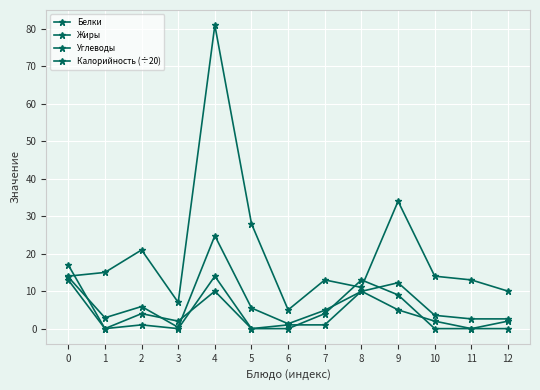

Between which two adjacent categories do Жиры and Белки first intersect?

3 and 4